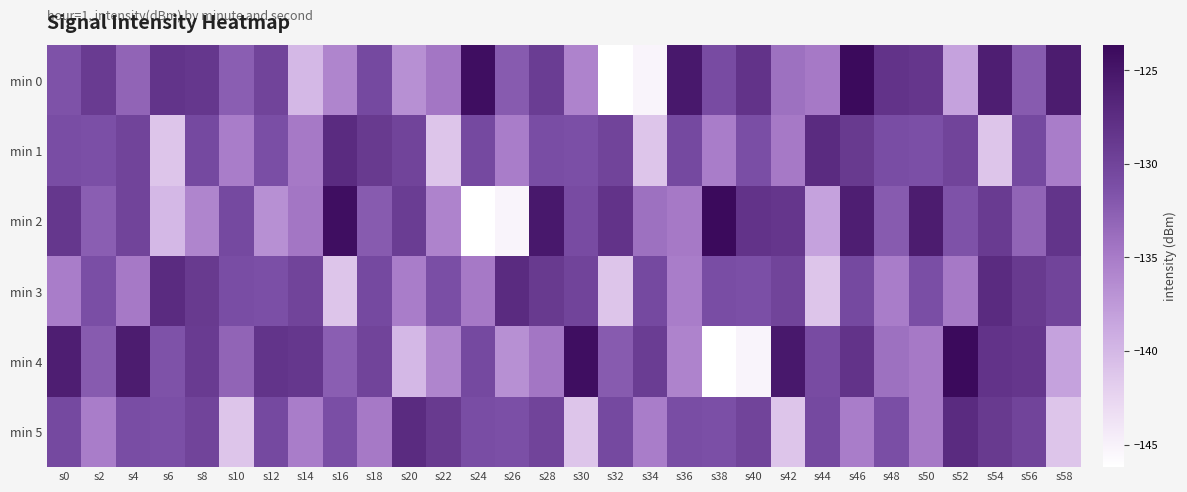

Which category has the highest value across all series?

s46